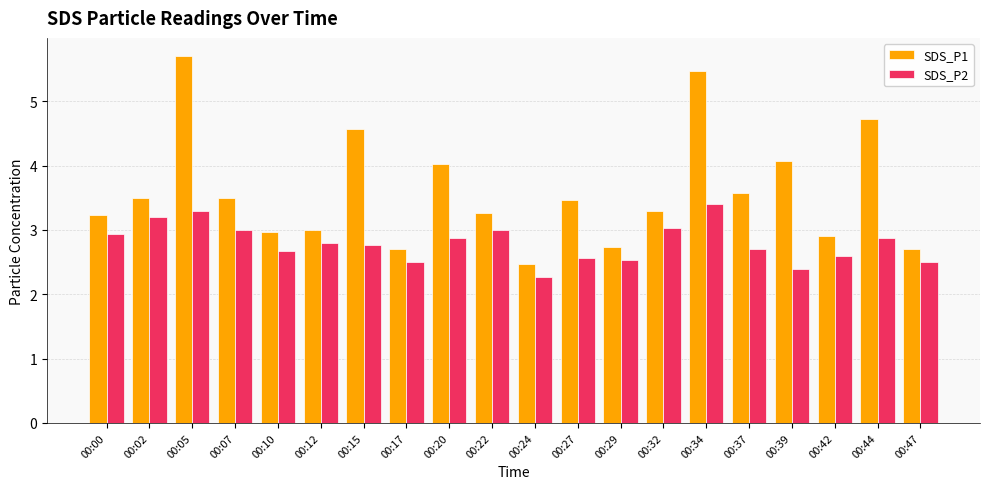

Rank the series at 00:12 from lowest to highest value.

SDS_P2, SDS_P1